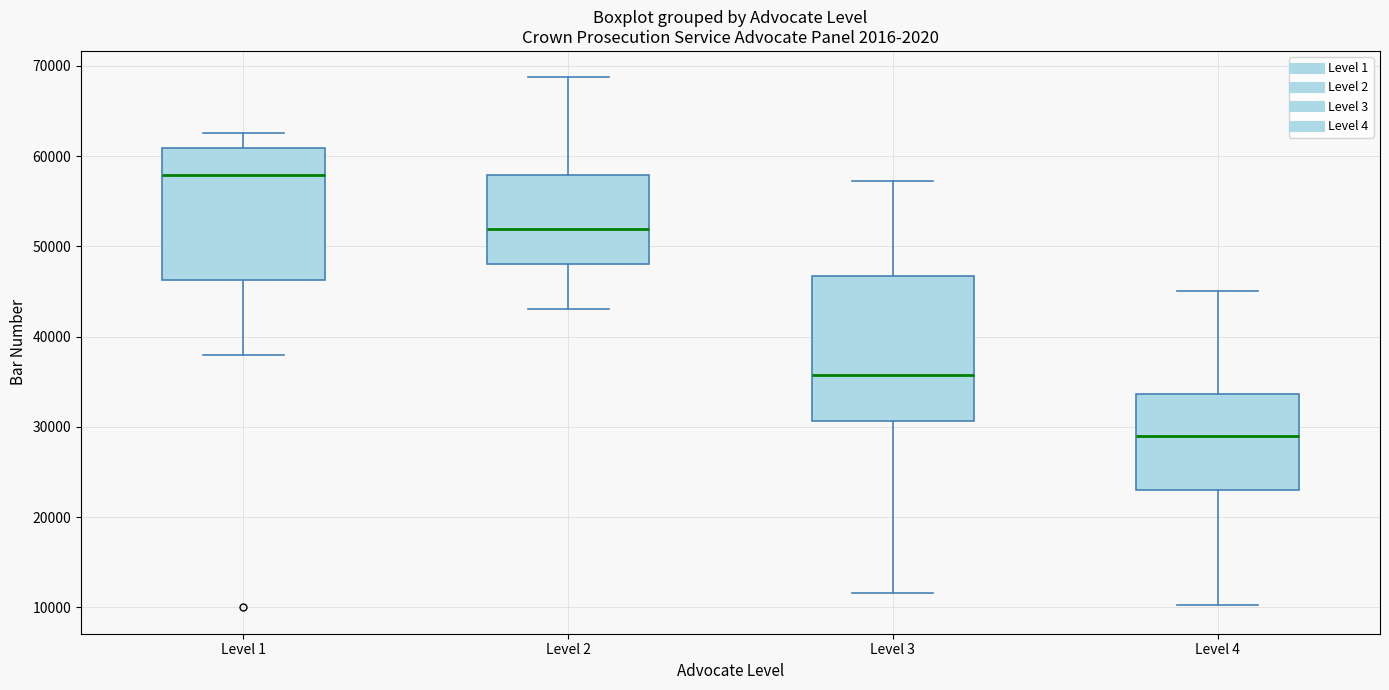

Which box has the lowest median line?

Level 4